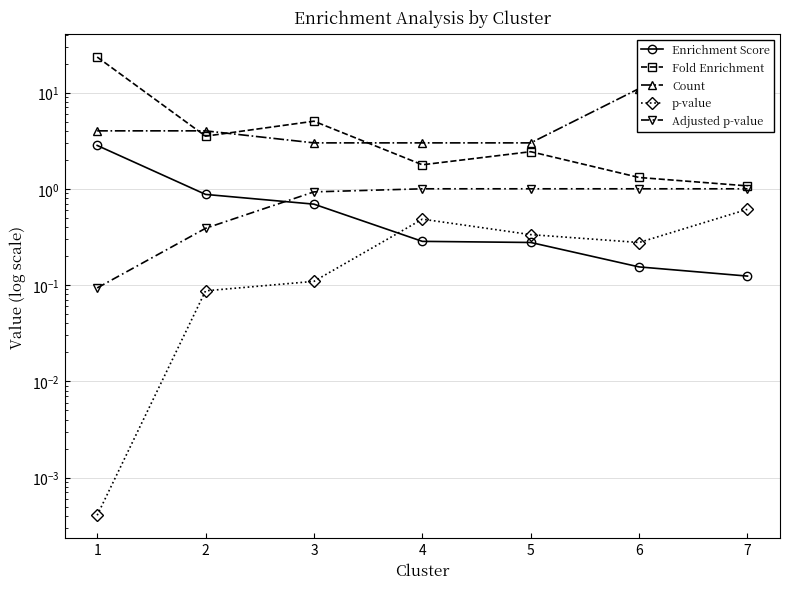

Reading left to right, what are all the values shown in this chart?

Enrichment Score: 1=2.8	2=0.9	3=0.7	4=0.3	5=0.3	6=0.2	7=0.1
Fold Enrichment: 1=23.4	2=3.5	3=5.0	4=1.8	5=2.4	6=1.3	7=1.1
Count: 1=4.0	2=4.0	3=3.0	4=3.0	5=3.0	6=11.0	7=8.0
p-value: 1=0.0	2=0.1	3=0.1	4=0.5	5=0.3	6=0.3	7=0.6
Adjusted p-value: 1=0.1	2=0.4	3=0.9	4=1.0	5=1.0	6=1.0	7=1.0